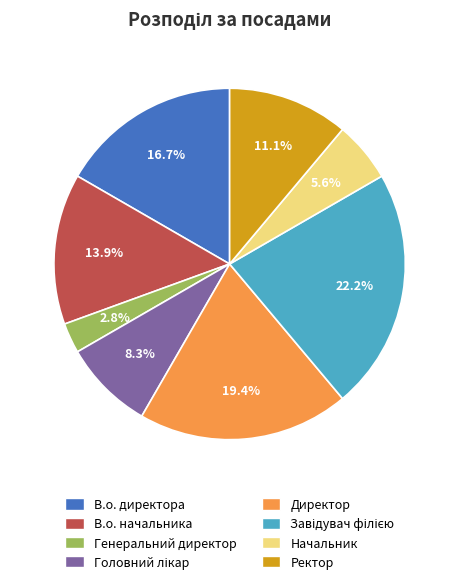

Approximately how many times larger is the value at Начальник compared to Ректор?

0.5